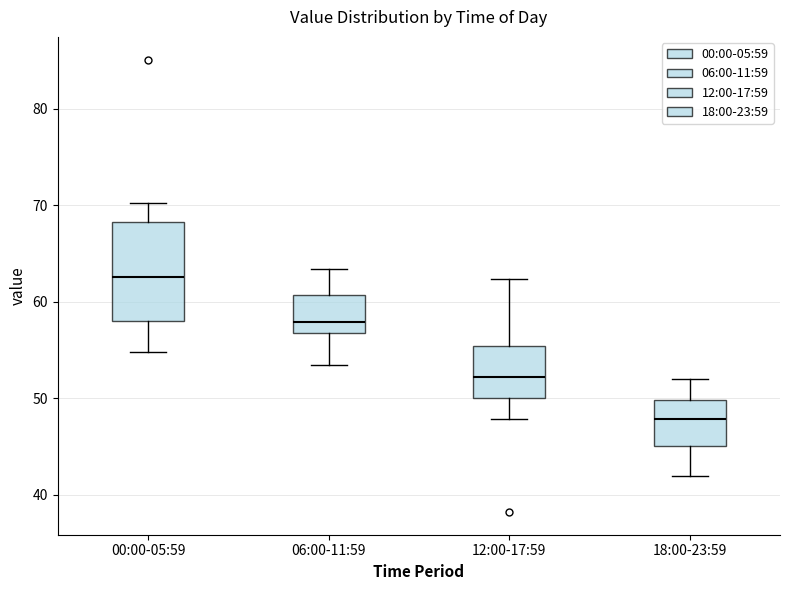

Reading left to right, read every box against the y-axis: the position of its median line, the range the box covers, and the ends of its whiskers. The values are not printed on the chart, so give them approximately, as read against the axis.

00:00-05:59: median 63, box 58 to 68, whiskers 55 to 70
06:00-11:59: median 58, box 57 to 61, whiskers 53 to 63
12:00-17:59: median 52, box 50 to 55, whiskers 48 to 62
18:00-23:59: median 48, box 45 to 50, whiskers 42 to 52